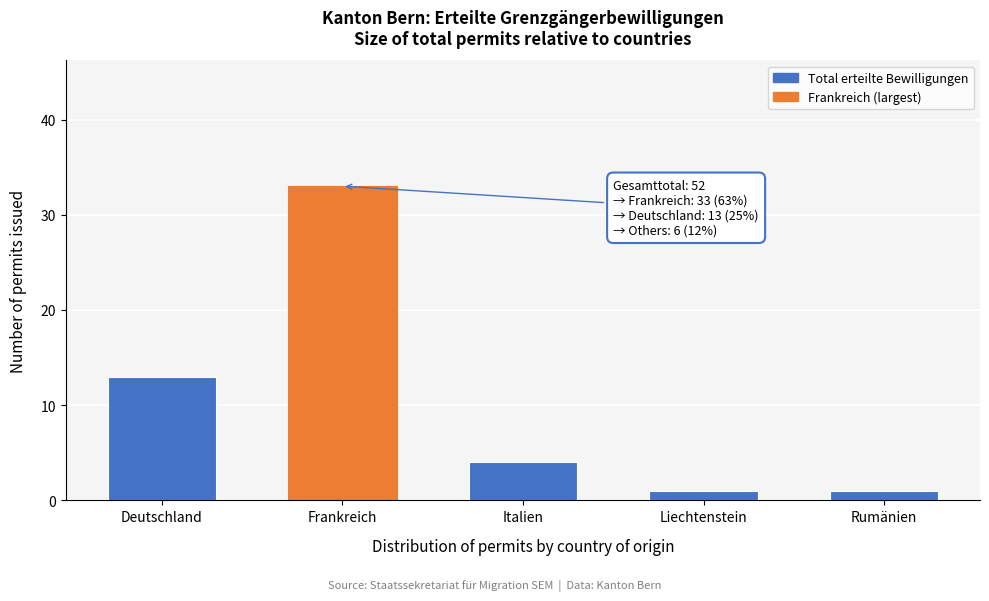

Reading left to right, extract all data points from this chart.

13	33	4	1	1